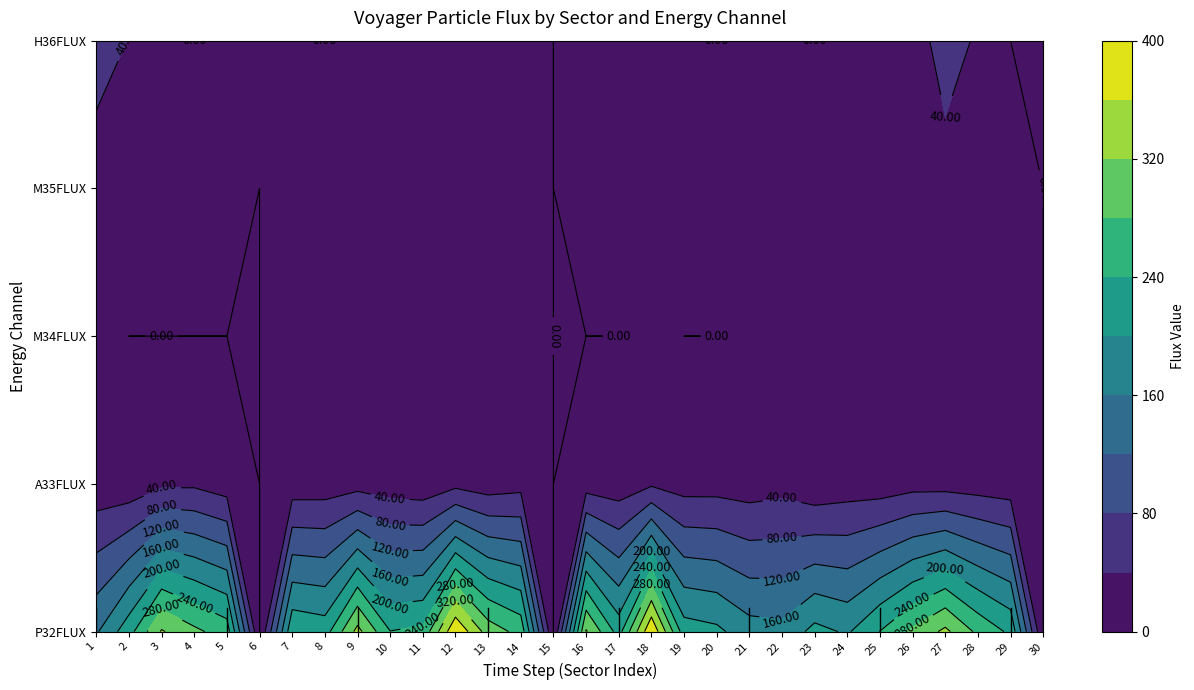

Reading left to right, what are all the values shown in this chart?

1: 0=155.0	1=224.0	2=324.0	3=289.0	4=261.0	5=0.0	6=232.0	7=222.0	8=333.0	9=241.0	10=250.0	11=396.0	12=302.0	13=267.0	14=0.0	15=324.0	16=224.0	17=396.0	18=219.0	19=209.0	20=177.0	21=172.0	22=212.0	23=195.0	24=241.0	25=288.0	26=329.0	27=271.0	28=232.0	29=0.0
2: 0=14.0	1=12.9	2=32.2	3=33.3	4=18.4	5=0.0	6=16.9	7=18.1	8=24.4	9=18.4	10=13.8	11=29.0	12=18.7	13=25.9	14=0.0	15=21.0	16=15.8	17=34.1	18=23.0	19=23.7	20=19.8	21=25.7	22=10.7	23=18.4	24=17.3	25=25.4	26=23.9	27=20.5	28=16.5	29=0.0
3: 0=21.4	1=0.0	2=0.0	3=0.0	4=0.0	5=0.0	6=18.7	7=0.0	8=17.6	9=17.4	10=18.5	11=33.3	12=0.0	13=17.3	14=0.0	15=0.0	16=0.0	17=17.6	18=0.0	19=0.0	20=17.6	21=5.9	22=0.0	23=18.5	24=16.4	25=0.0	26=35.3	27=0.0	28=17.7	29=0.0
4: 0=9.9	1=6.2	2=8.2	3=3.4	4=1.0	5=0.0	6=2.9	7=2.3	8=2.2	9=4.2	10=1.4	11=4.4	12=2.2	13=2.1	14=0.0	15=6.4	16=2.1	17=1.5	18=1.8	19=1.4	20=0.6	21=0.0	22=1.0	23=1.9	24=0.6	25=4.0	26=5.9	27=2.8	28=3.1	29=0.0
5: 0=67.0	1=38.3	2=33.5	3=0.0	4=0.0	5=11.2	6=0.0	7=0.0	8=0.0	9=38.3	10=0.0	11=38.3	12=0.0	13=38.3	14=0.0	15=38.3	16=33.5	17=33.5	18=0.0	19=0.0	20=0.0	21=10.3	22=0.0	23=0.0	24=33.5	25=0.0	26=76.6	27=29.1	28=0.0	29=0.0